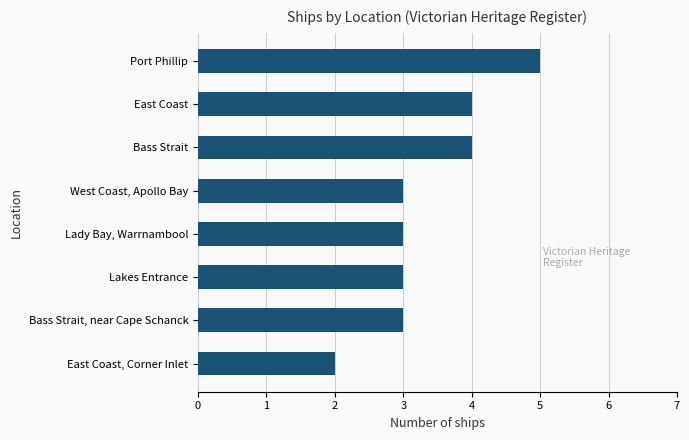

What is the sum of all values?

27